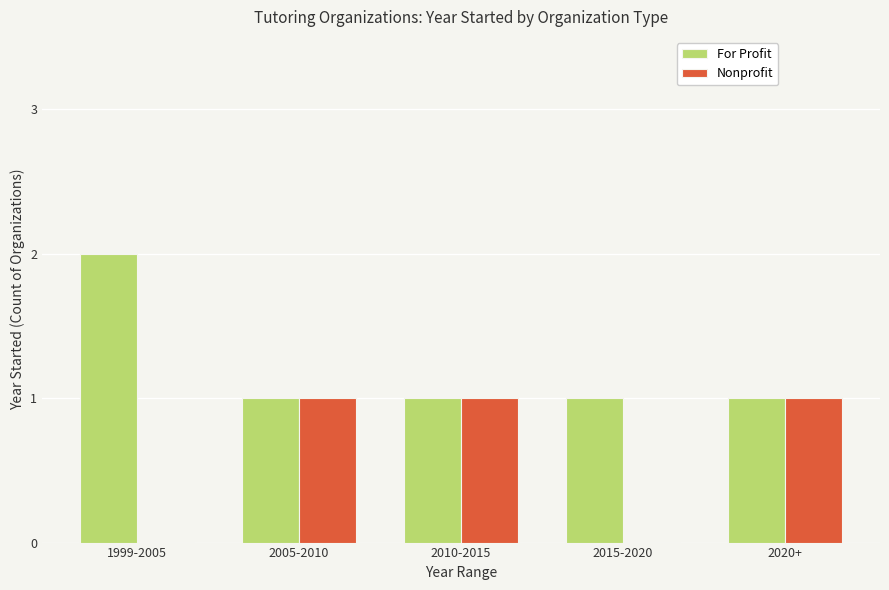

Is the value of For Profit at 2020+ greater than the value of Nonprofit at 1999-2005?

Yes